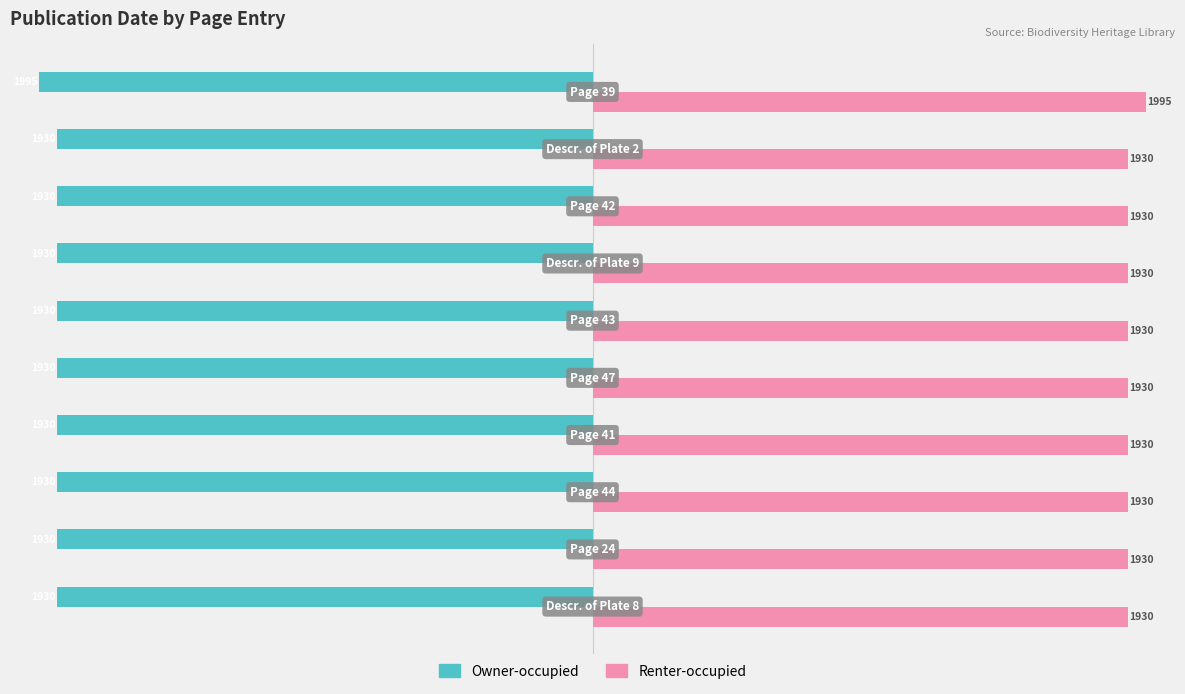

List the series in order of their overall mean, highest first.

Renter-occupied, Owner-occupied